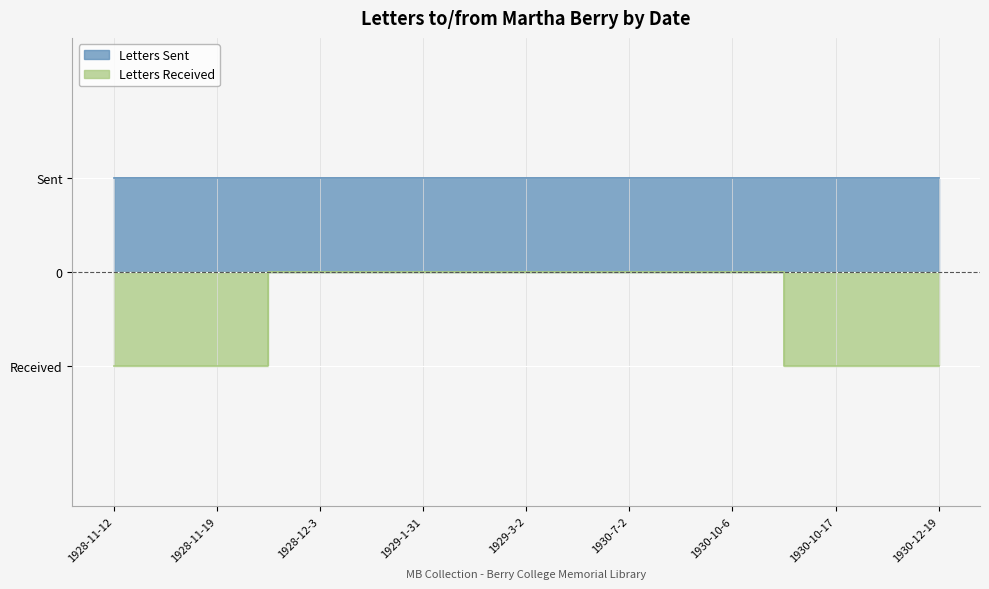

What is the difference between the maximum and second lowest values?

1